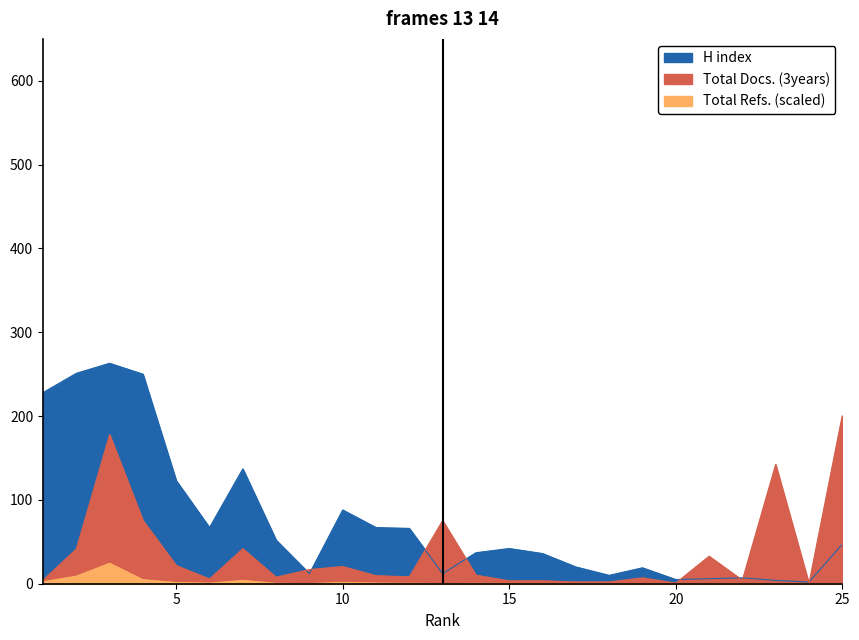

How many data points in Total Docs. (3years) are above 9?

13